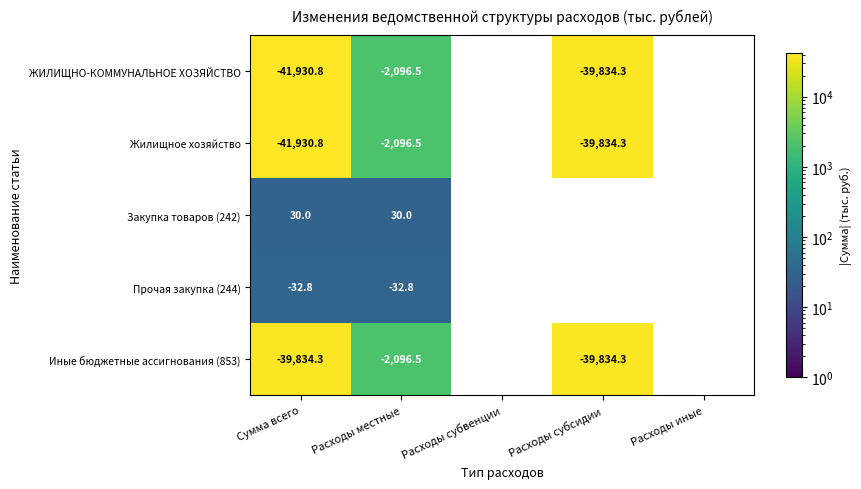

What is the spread (max minus min) of values at Сумма всего?

41960.8